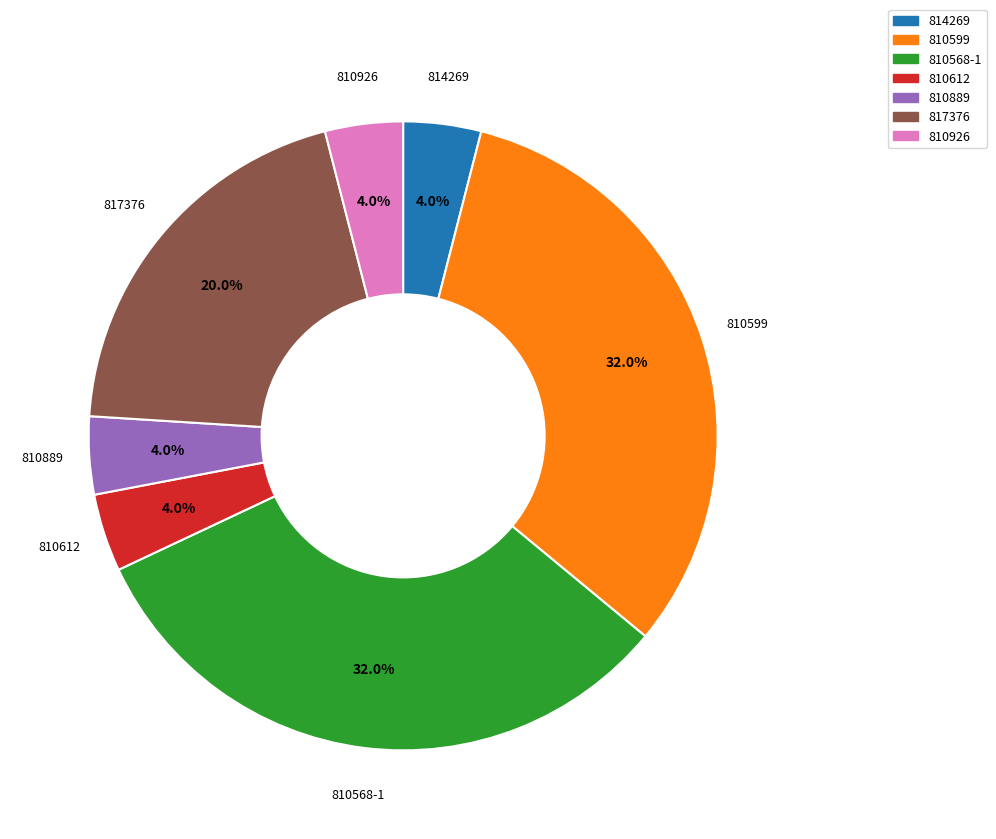

Is there a majority slice in this chart?

No